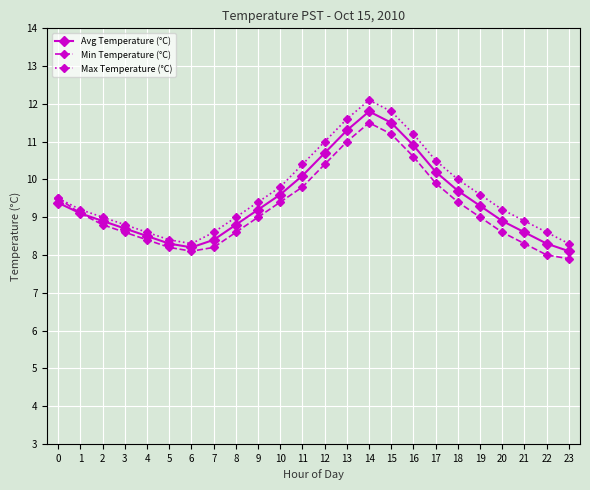

What value does the Avg Temperature (°C) series have at 4?

8.5